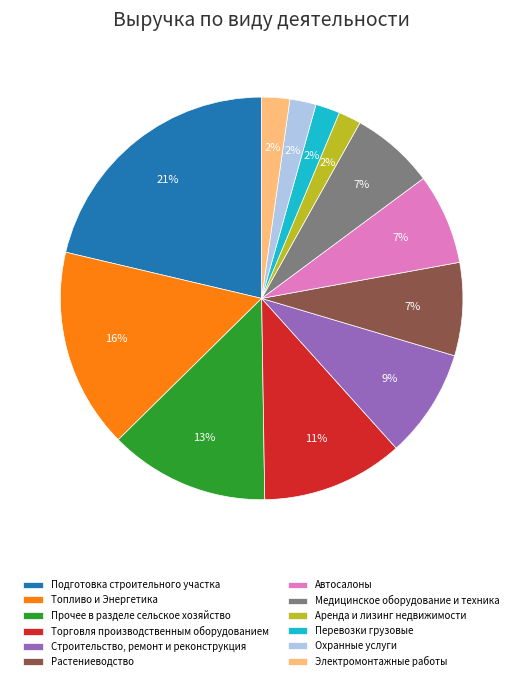

Is Подготовка строительного участка the majority of the pie?

No